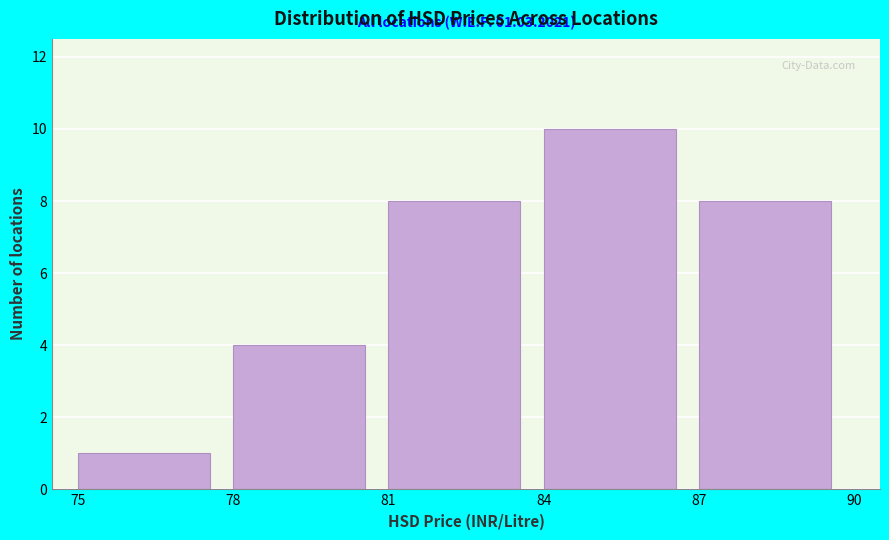

Over which range of the x-axis is the bar tallest?

84 to 87